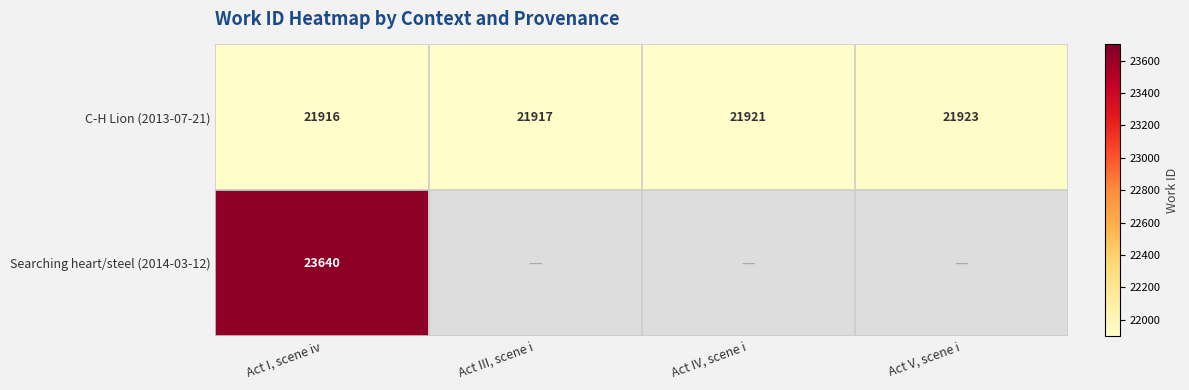

Is the value of C-H Lion (2013-07-21) at Act V, scene i greater than the value of Searching heart/steel (2014-03-12) at Act I, scene iv?

No